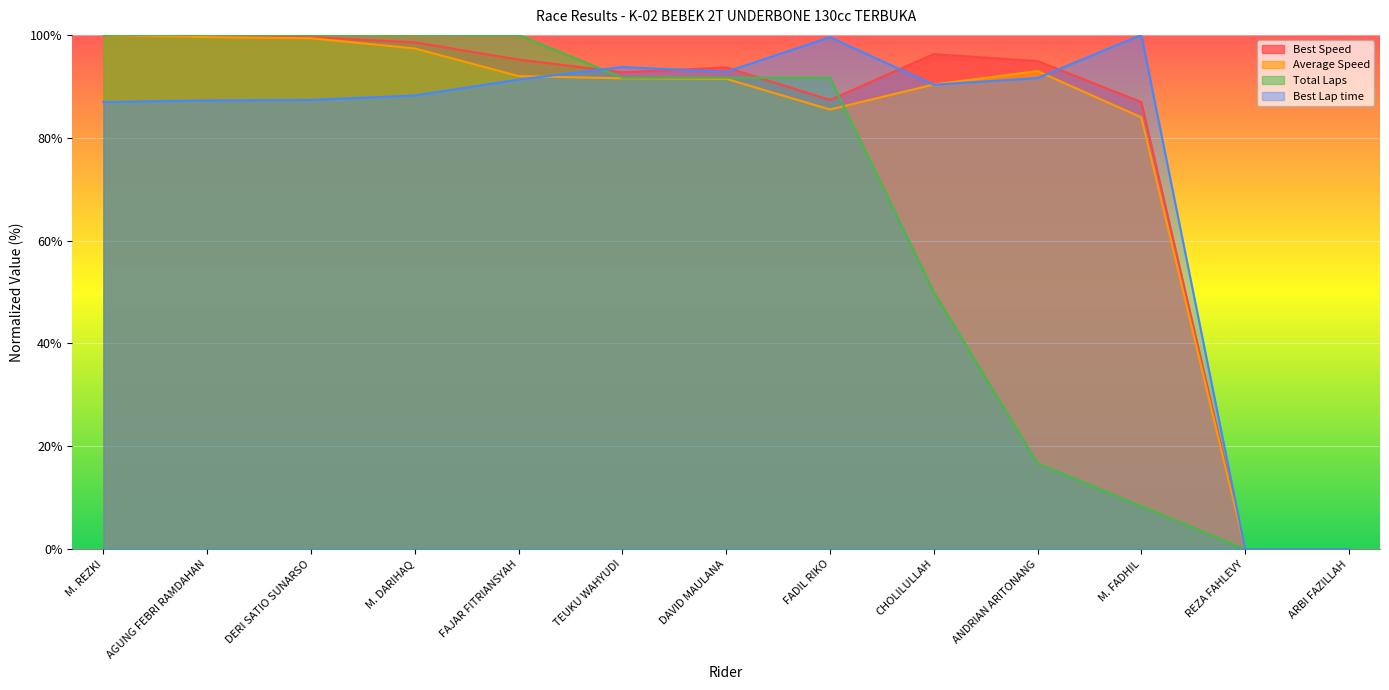

At how many categories does at least one series exceed 24?

11